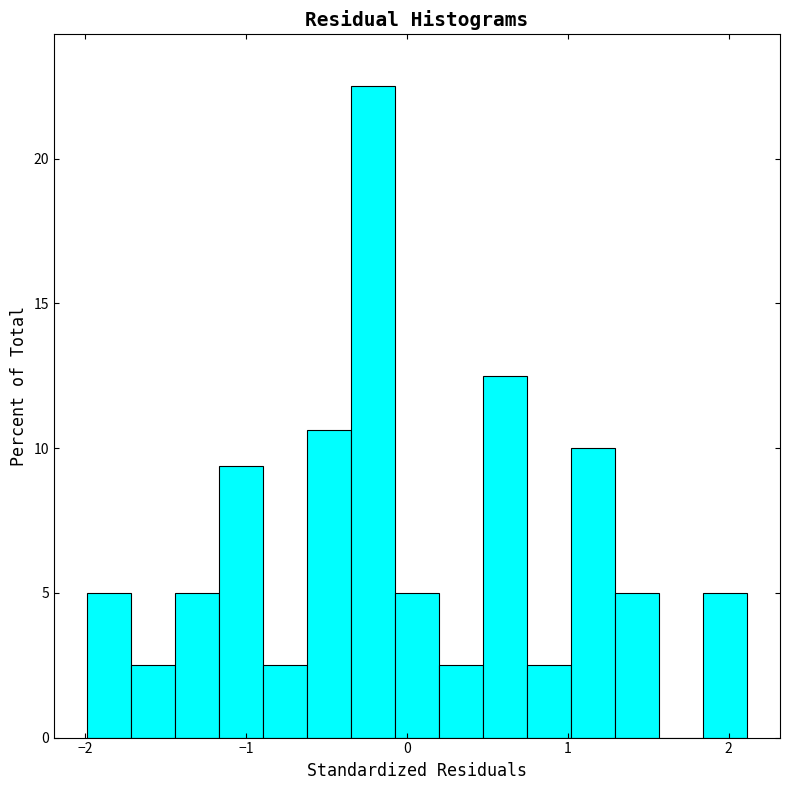

Around what value on the x-axis is the tallest bar? Give the approximate position of its centre, as read against the axis.

-0.2